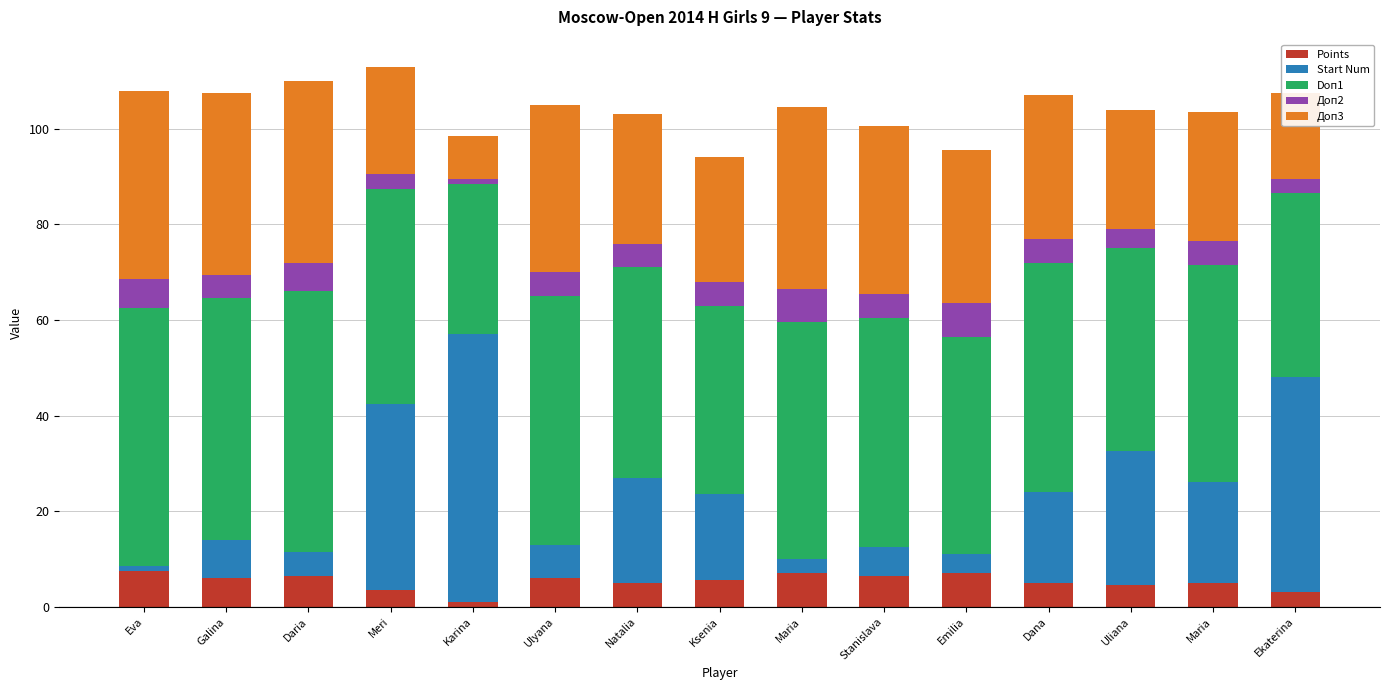

What are all the series names shown in the legend?

Points, Start Num, Doп1, Доп2, Доп3